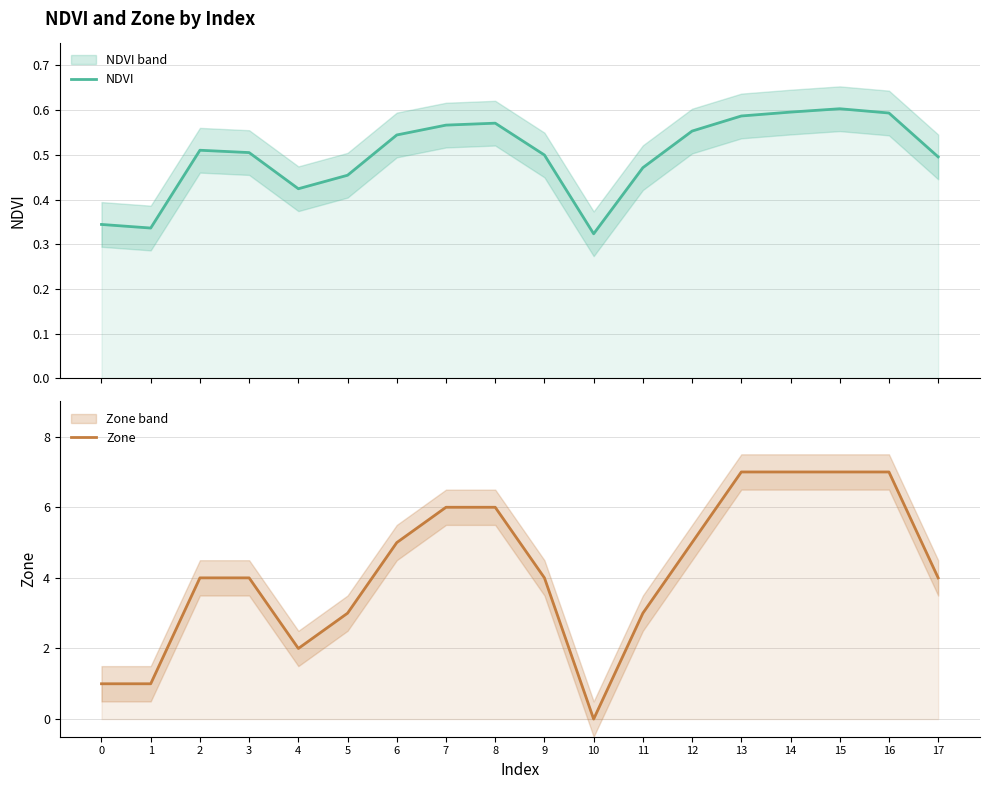

Rank the series by their maximum value, from highest to lowest.

Zone, NDVI